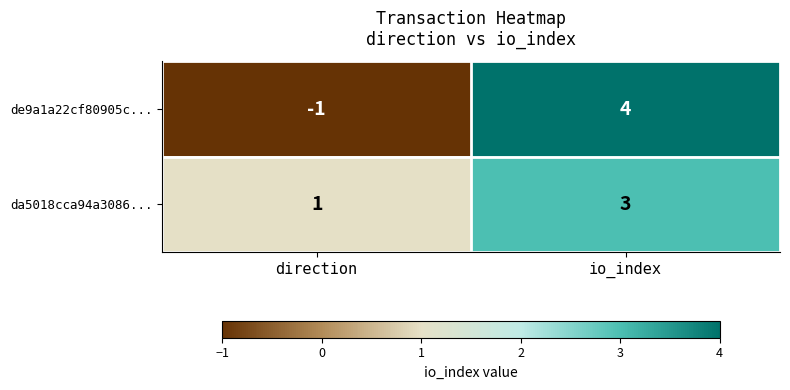

Between direction and io_index, which series saw the biggest shift?

de9a1a22cf80905c...